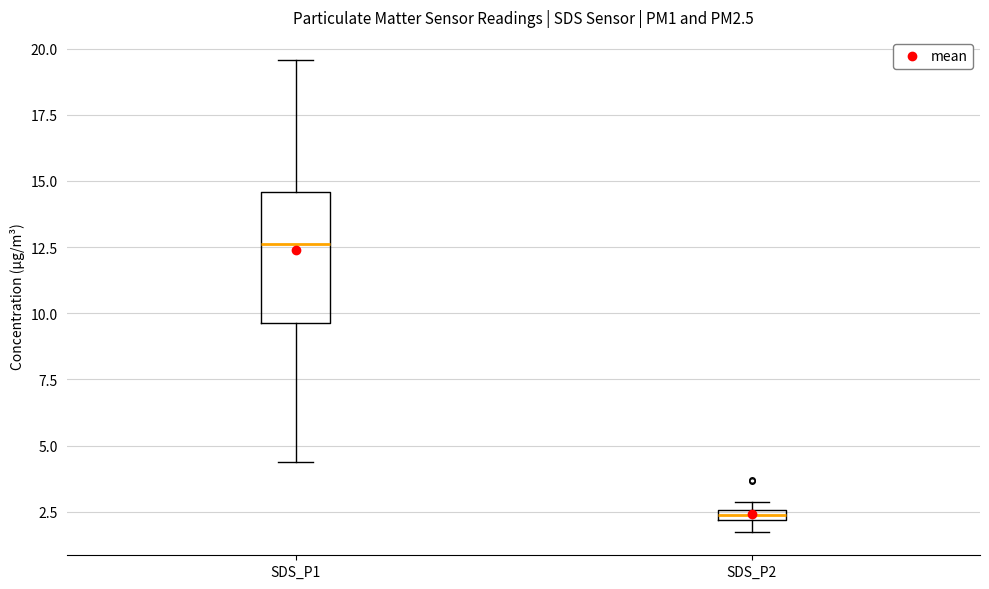

Comparing the boxes themselves (not the whiskers), which one is the tallest?

SDS_P1